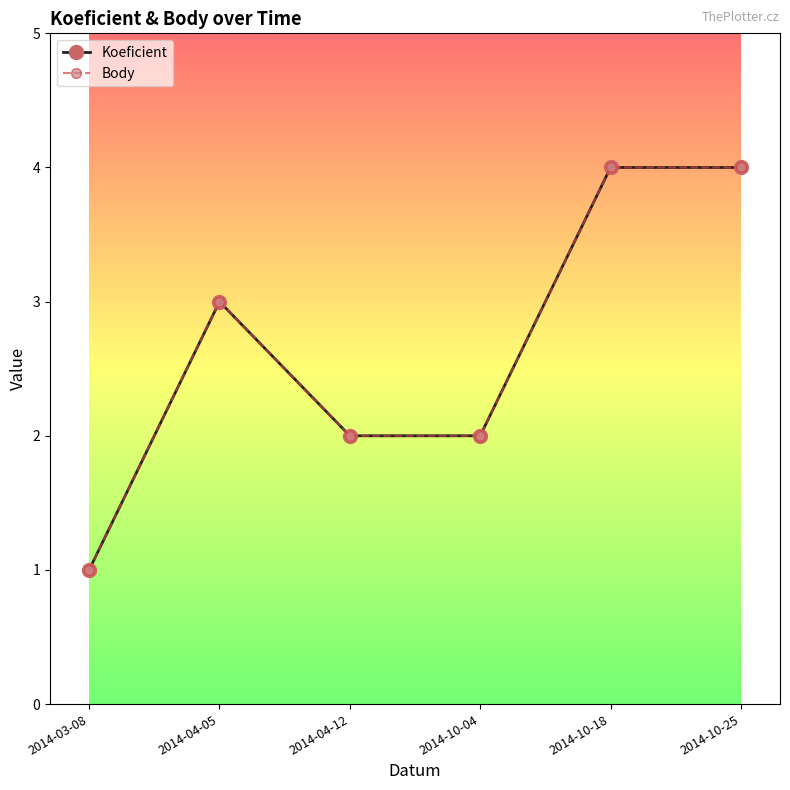

True or false: Body and Koeficient cross at least once.

False